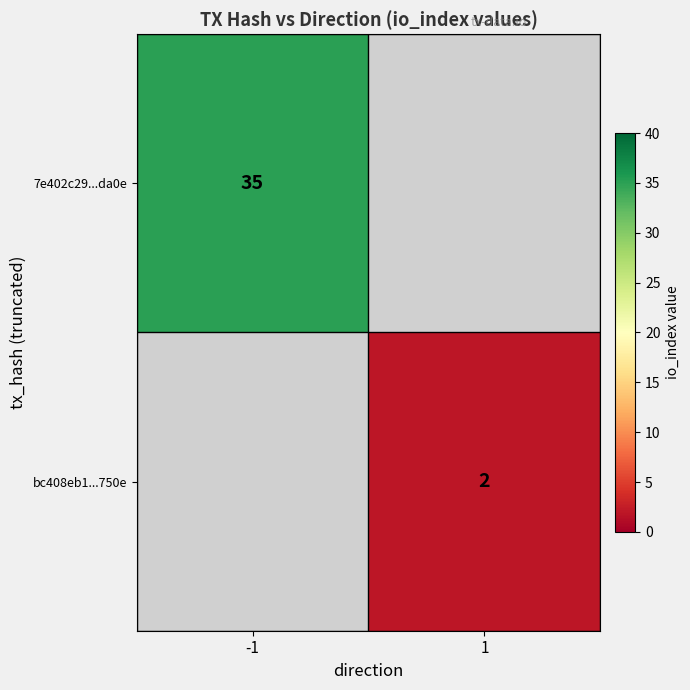

Is it true that 7e402c29...da0e equals 18 at -1?

False